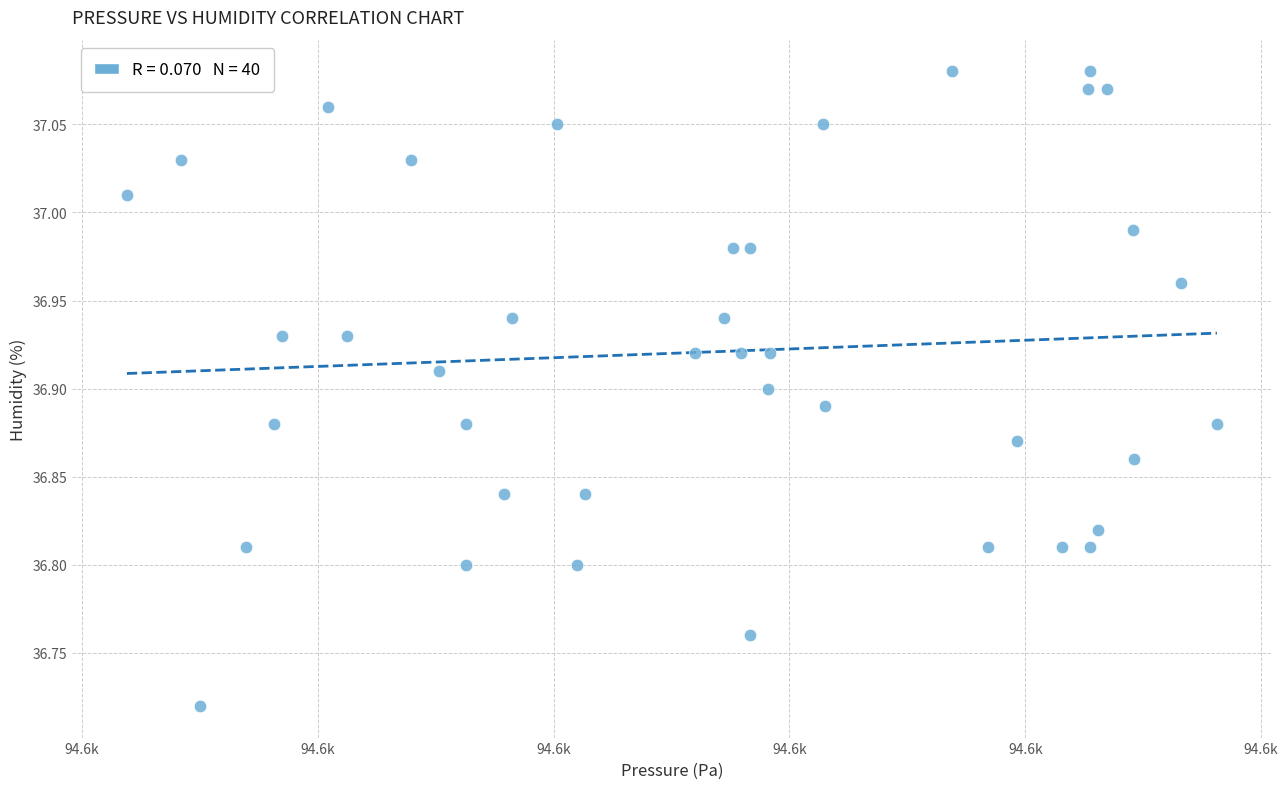

What is the range of Y values (max minus min)?

0.4